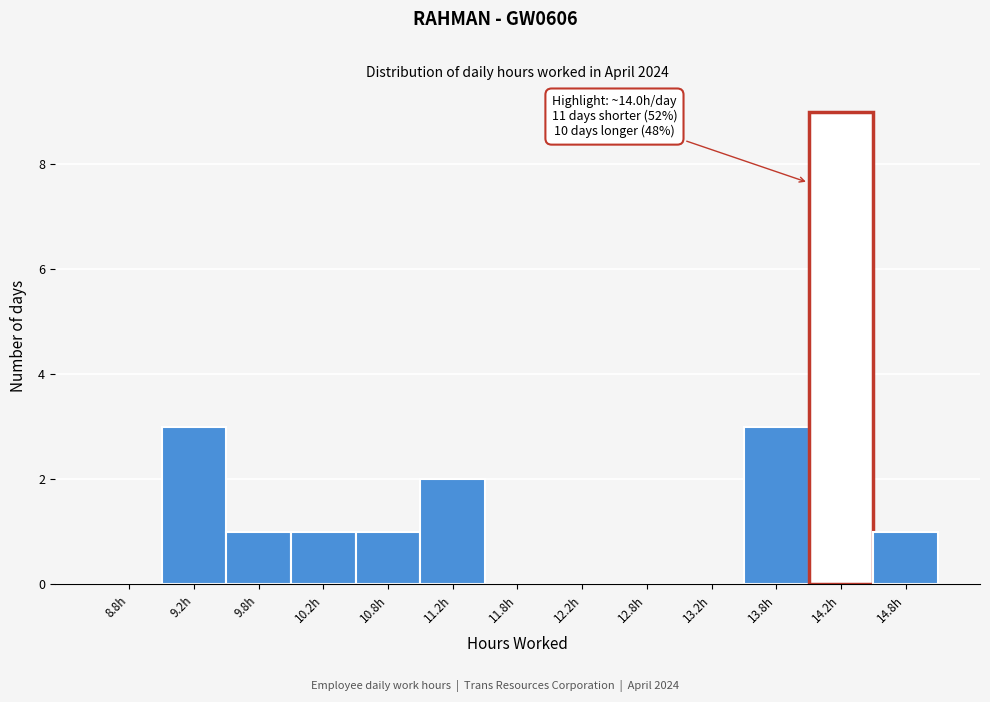

Which range on the x-axis has the tallest bar?

14.0 to 14.5